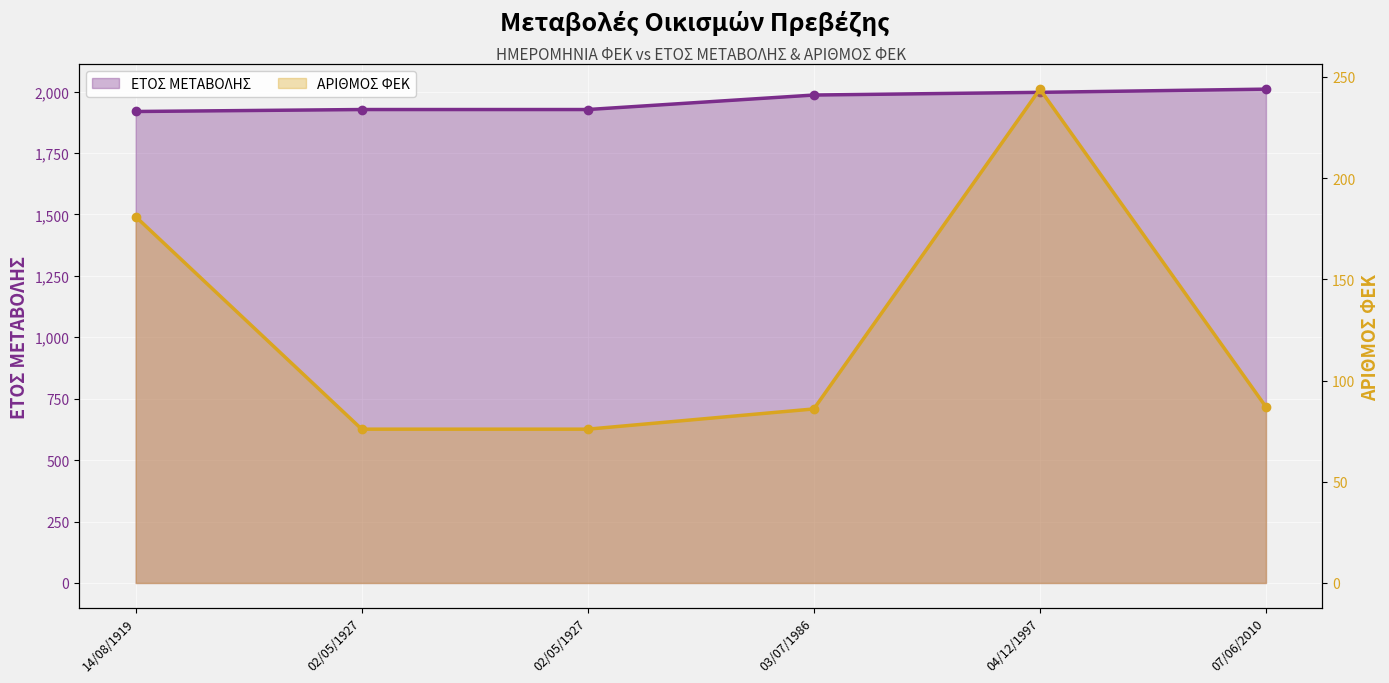

Rank the series at 14/08/1919 from highest to lowest value.

ΕΤΟΣ ΜΕΤΑΒΟΛΗΣ, ΑΡΙΘΜΟΣ ΦΕΚ